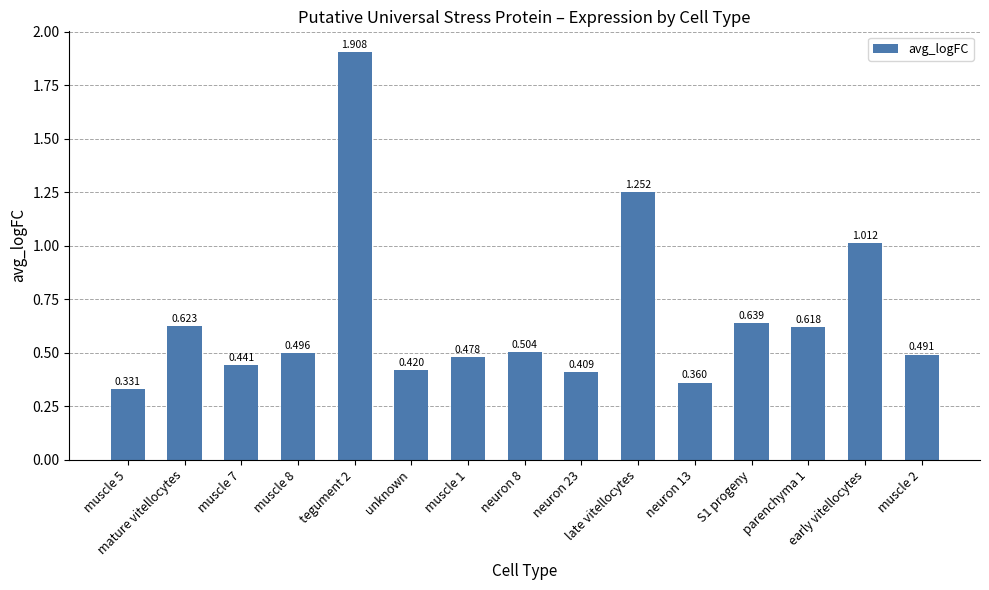

Reading left to right, what are all the values shown in this chart?

0.3	0.6	0.4	0.5	1.9	0.4	0.5	0.5	0.4	1.3	0.4	0.6	0.6	1.0	0.5